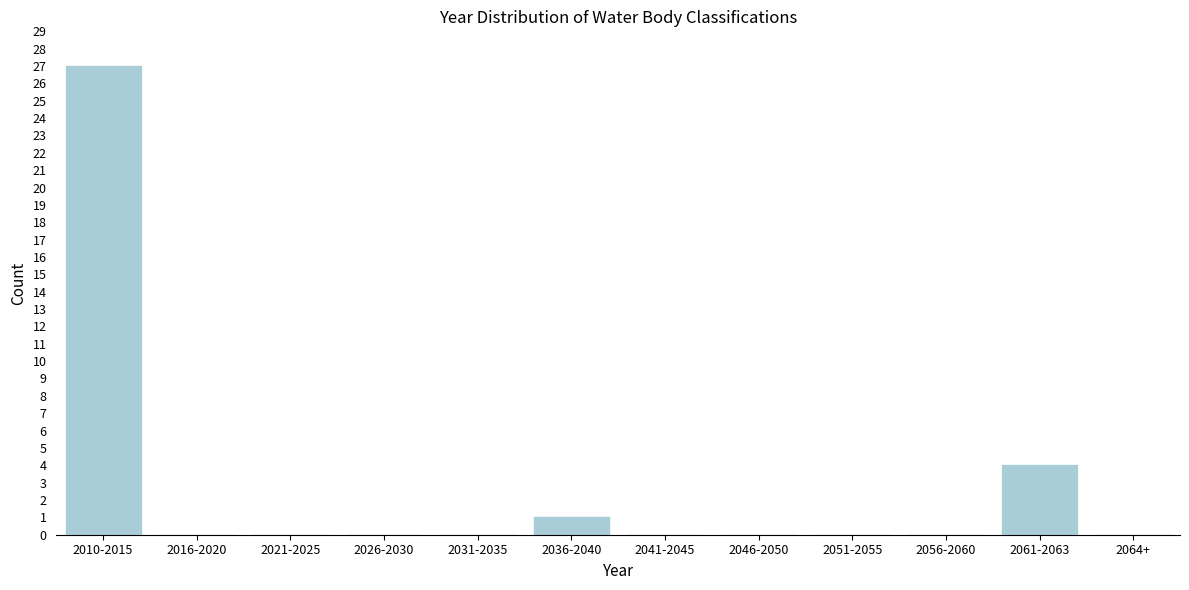

Reading left to right, extract all data points from this chart.

2010-2015=27	2016-2020=0	2021-2025=0	2026-2030=0	2031-2035=0	2036-2040=1	2041-2045=0	2046-2050=0	2051-2055=0	2056-2060=0	2061-2063=4	2064+=0